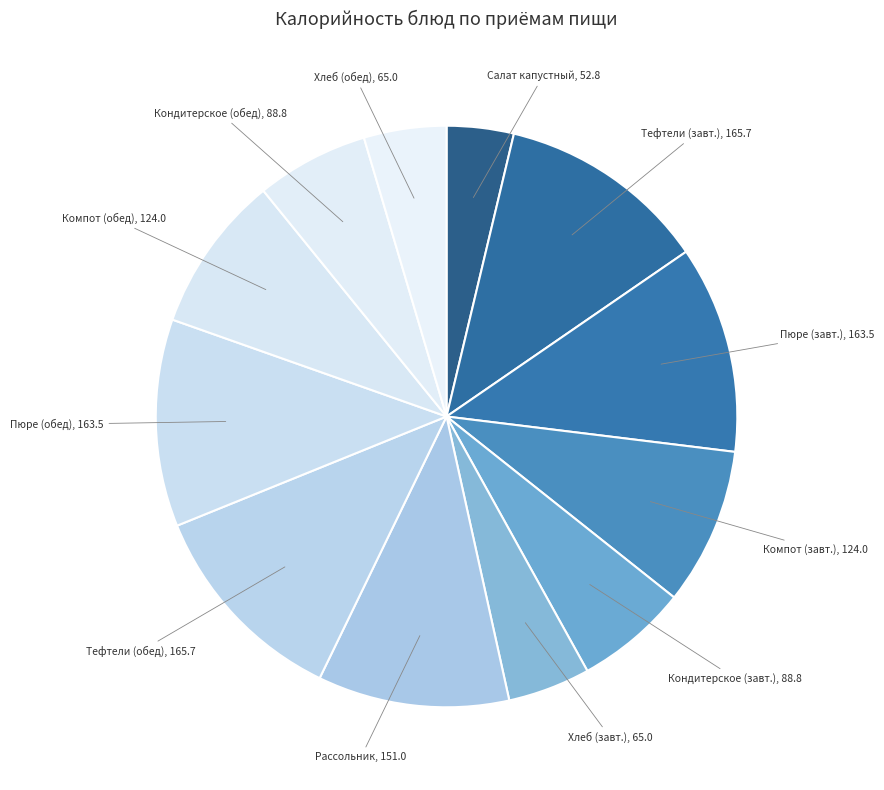

Is Тефтели (обед) the majority of the pie?

No